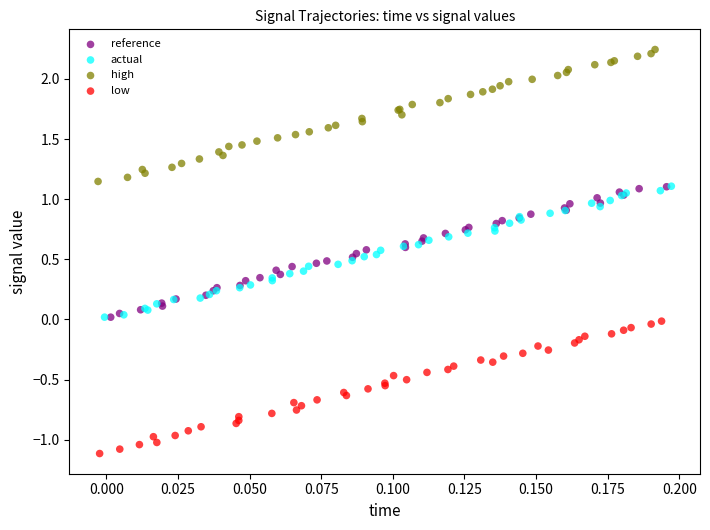

Which series reaches the maximum Y coordinate?

high